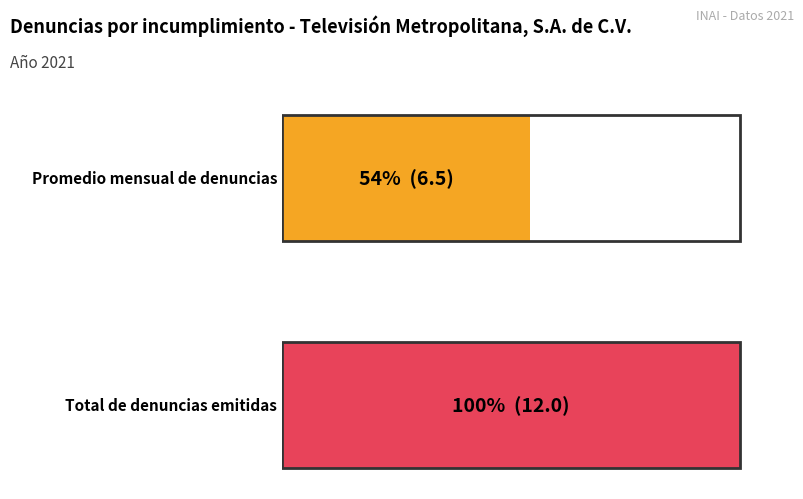

The value at Diciembre 2021 is 12. True or false?

True